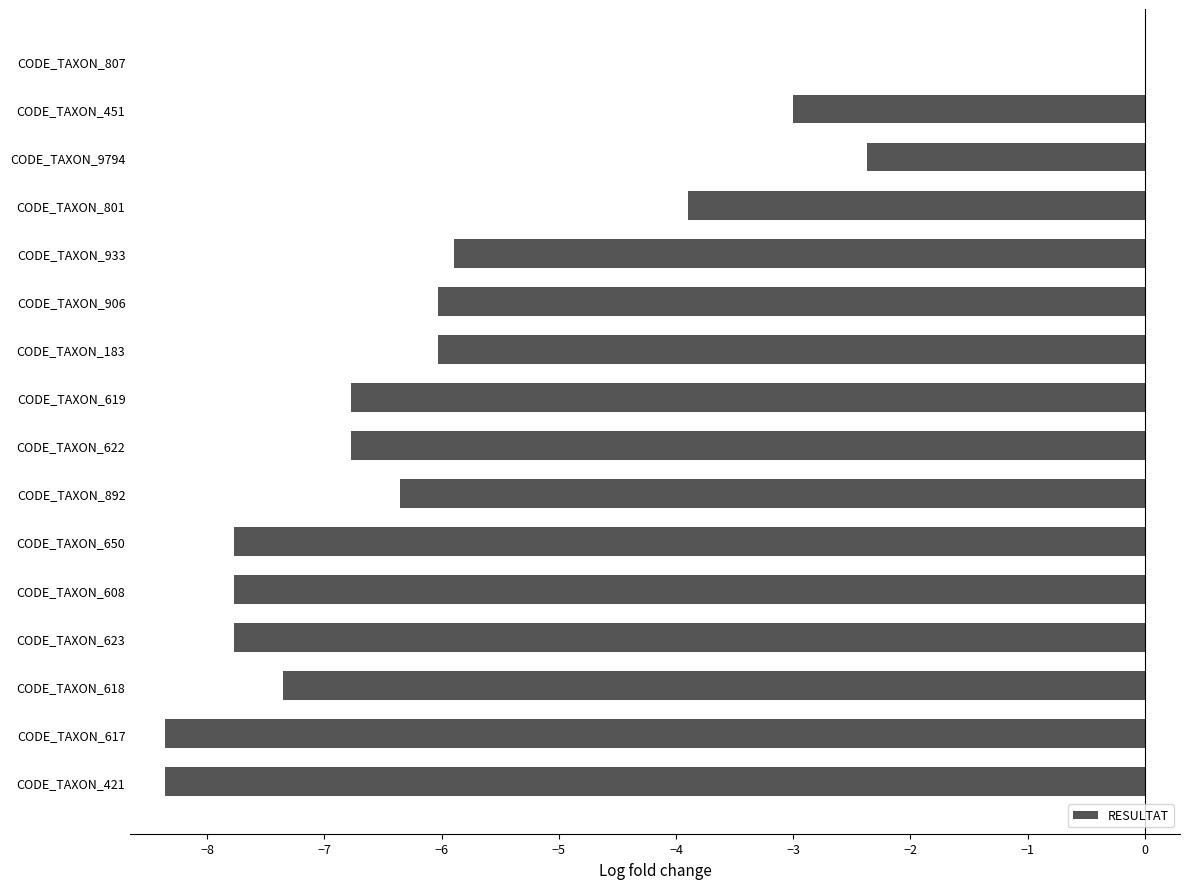

What is the sum of all values?

-94.5